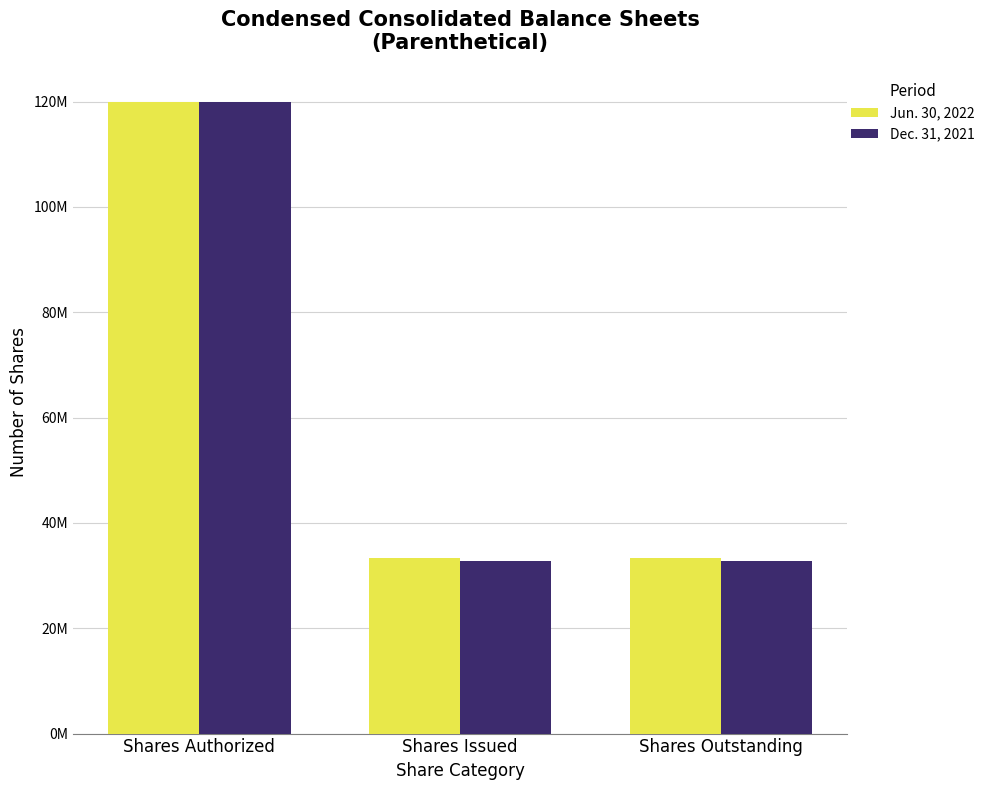

What are all the series names shown in the legend?

Jun. 30, 2022, Dec. 31, 2021